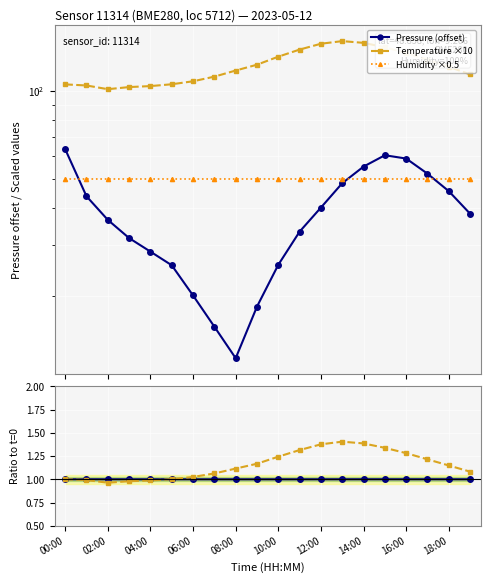

At which label does Pressure (offset) reach its peak?

00:00